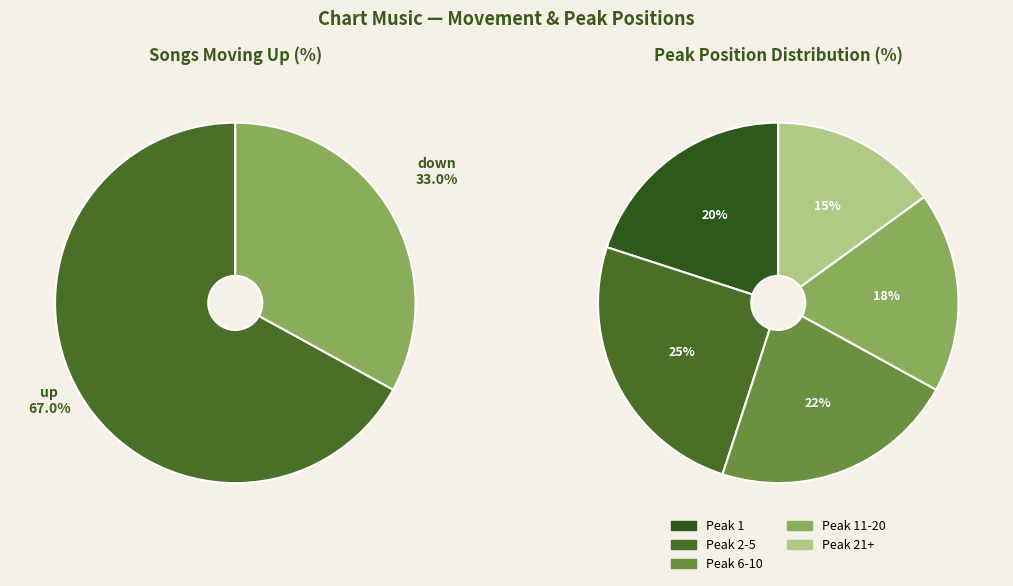

Rank the categories by value from lowest to highest.

down, up